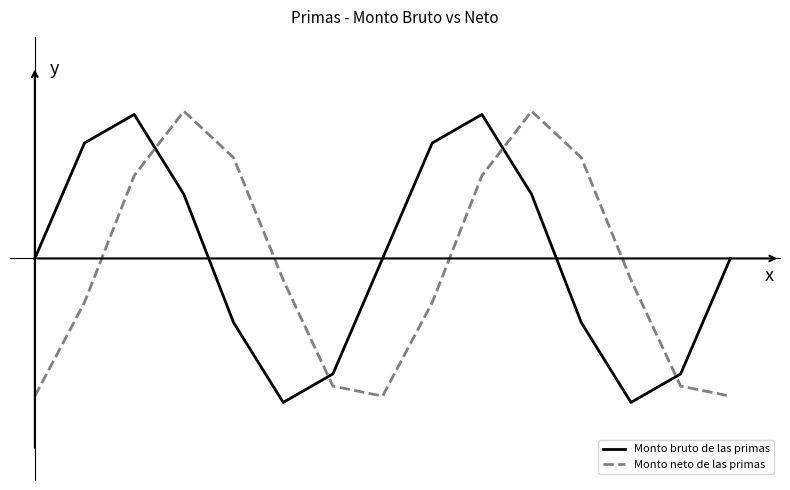

After their last crossing, which series has the higher values: Monto bruto de las primas or Monto neto de las primas?

Monto bruto de las primas